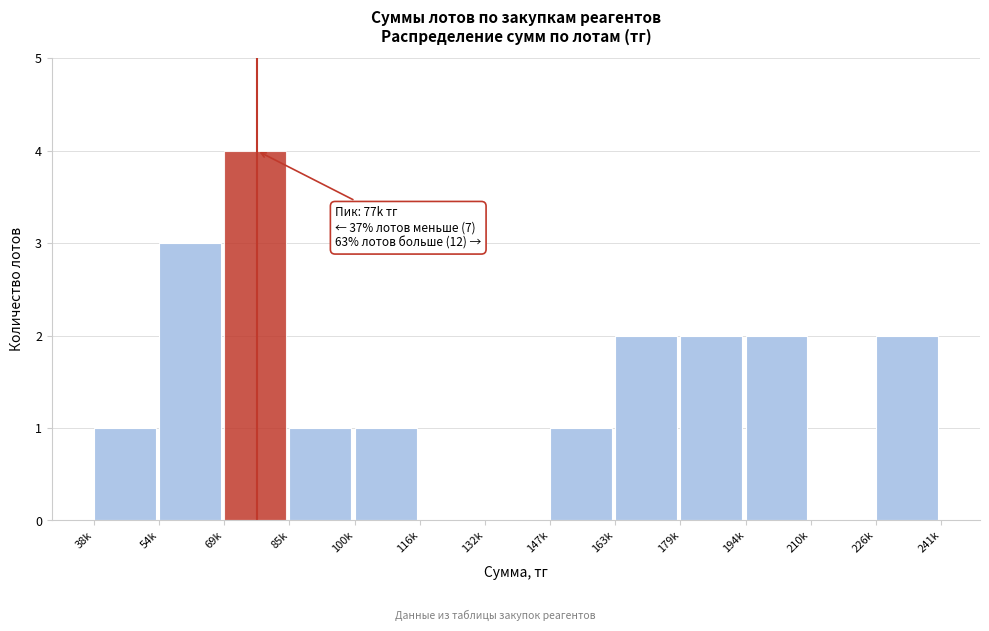

Reading left to right, extract all data points from this chart.

38k=1	54k=3	69k=4	85k=1	100k=1	116k=0	132k=0	147k=1	163k=2	179k=2	194k=2	210k=0	226k=2